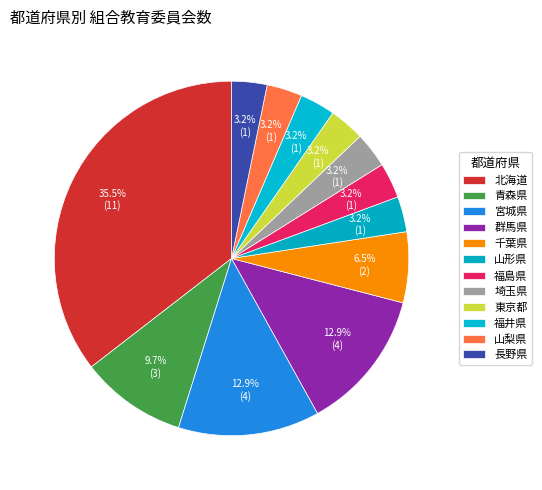

What percentage do 山形県 and 福井県 together represent?

6.5%